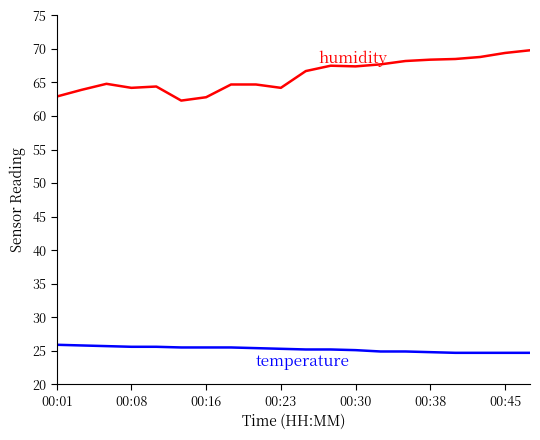

What is the maximum value shown in the chart?

69.8